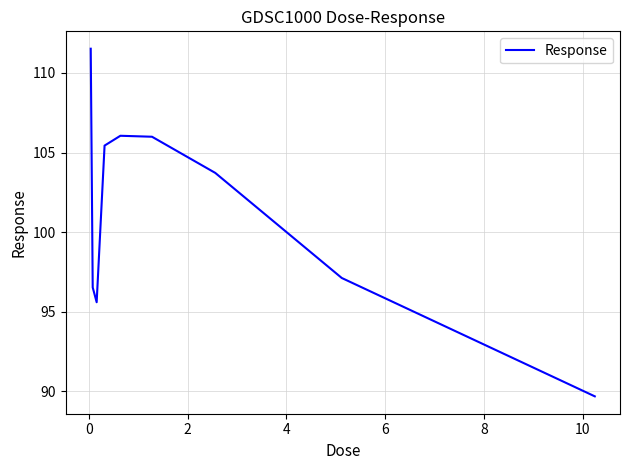

What is the difference between the maximum and minimum values?

21.8